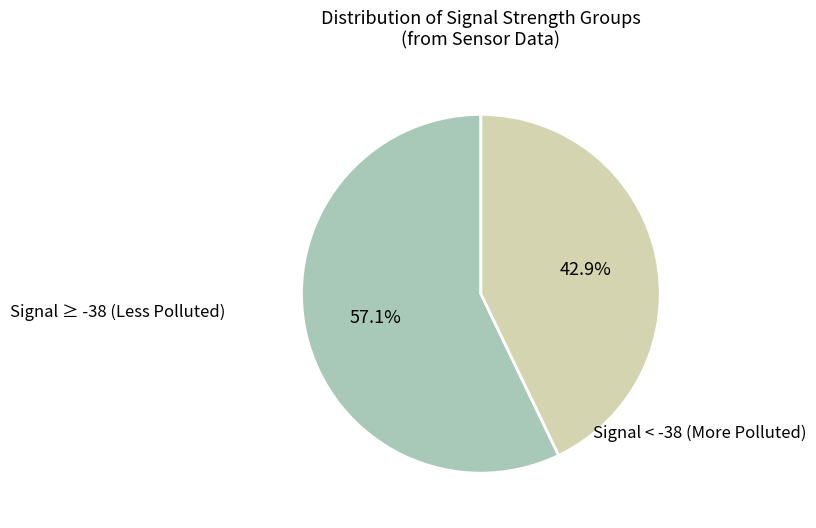

Does any single category account for the majority?

Yes